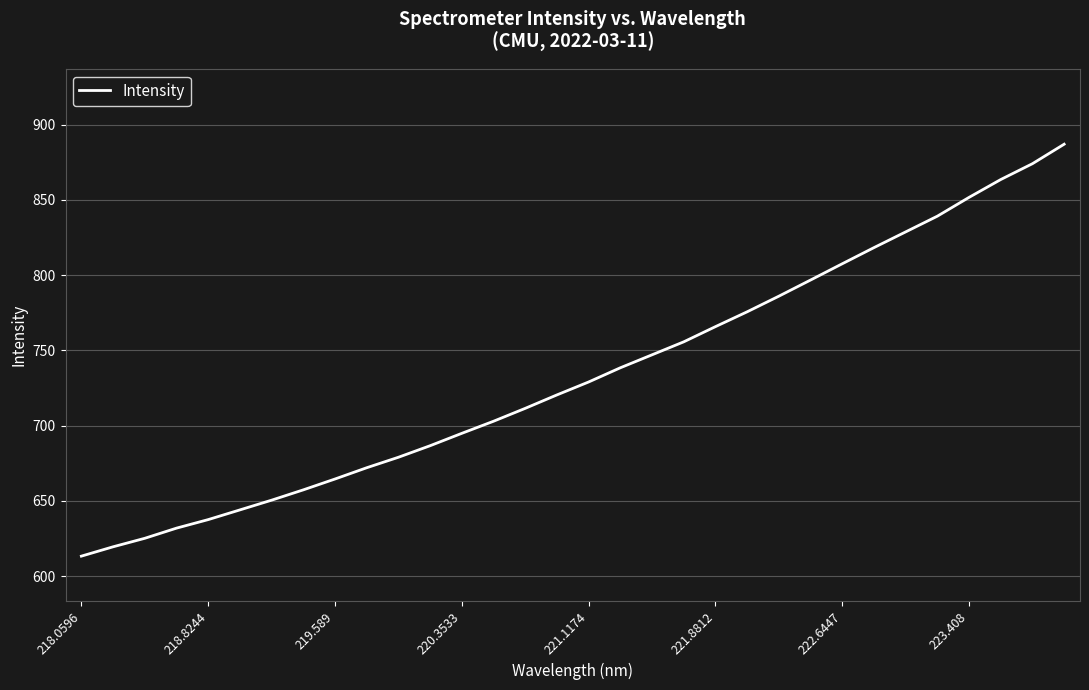

What is the maximum value shown in the chart?

887.0